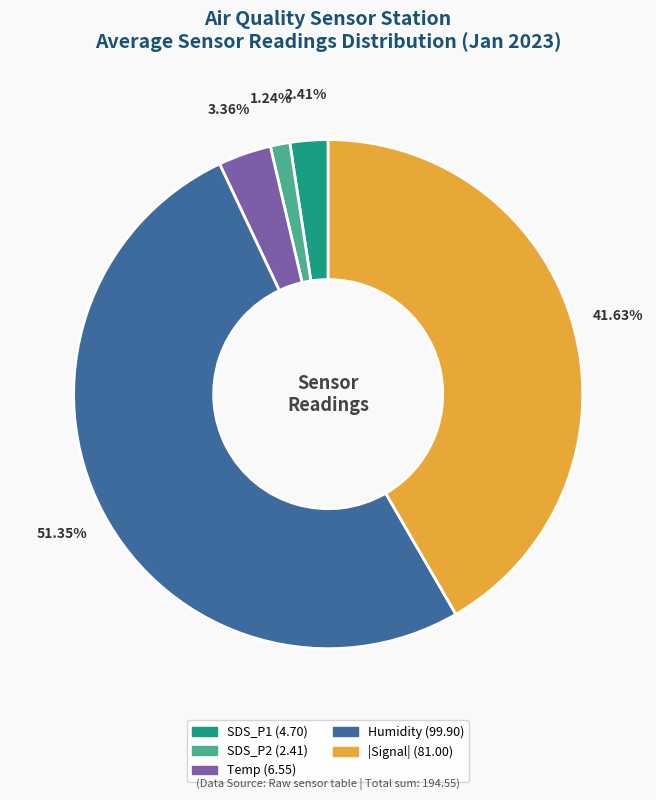

Does any single category account for the majority?

Yes